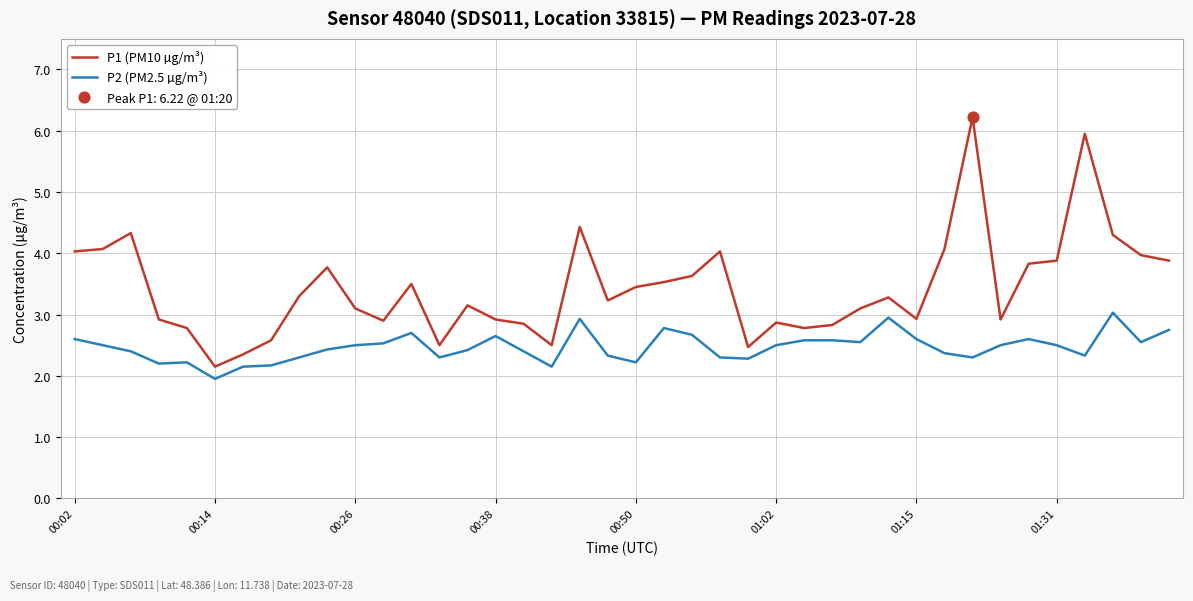

Which series has the widest spread of values?

P1 (PM10 µg/m³)